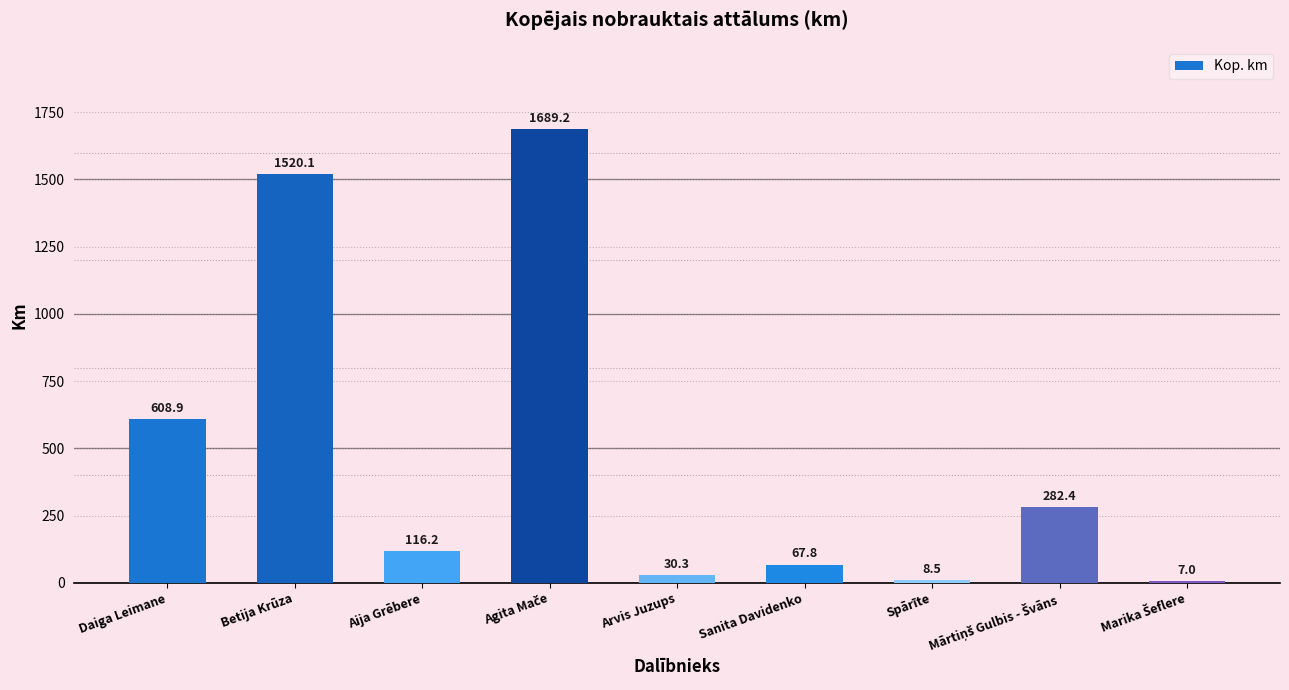

What is the greatest value displayed?

1689.2